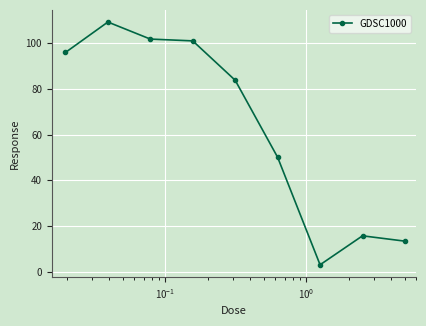

What is the sum of all values?

574.1